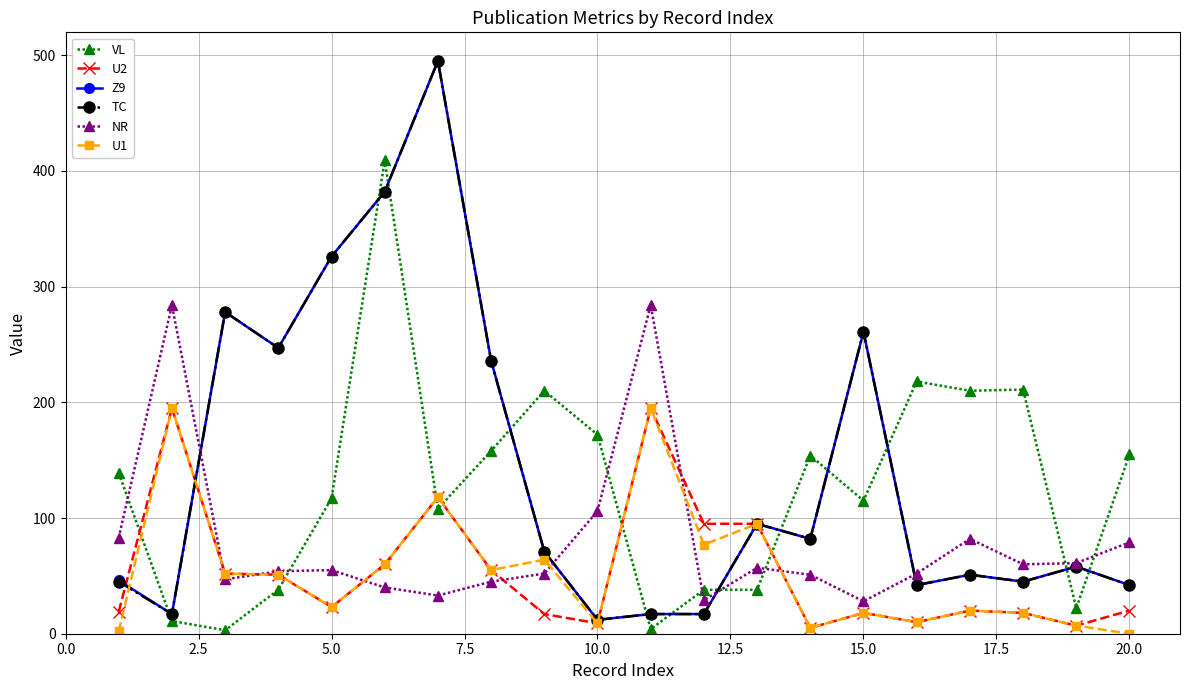

How many values in the TC series are below 71?

10